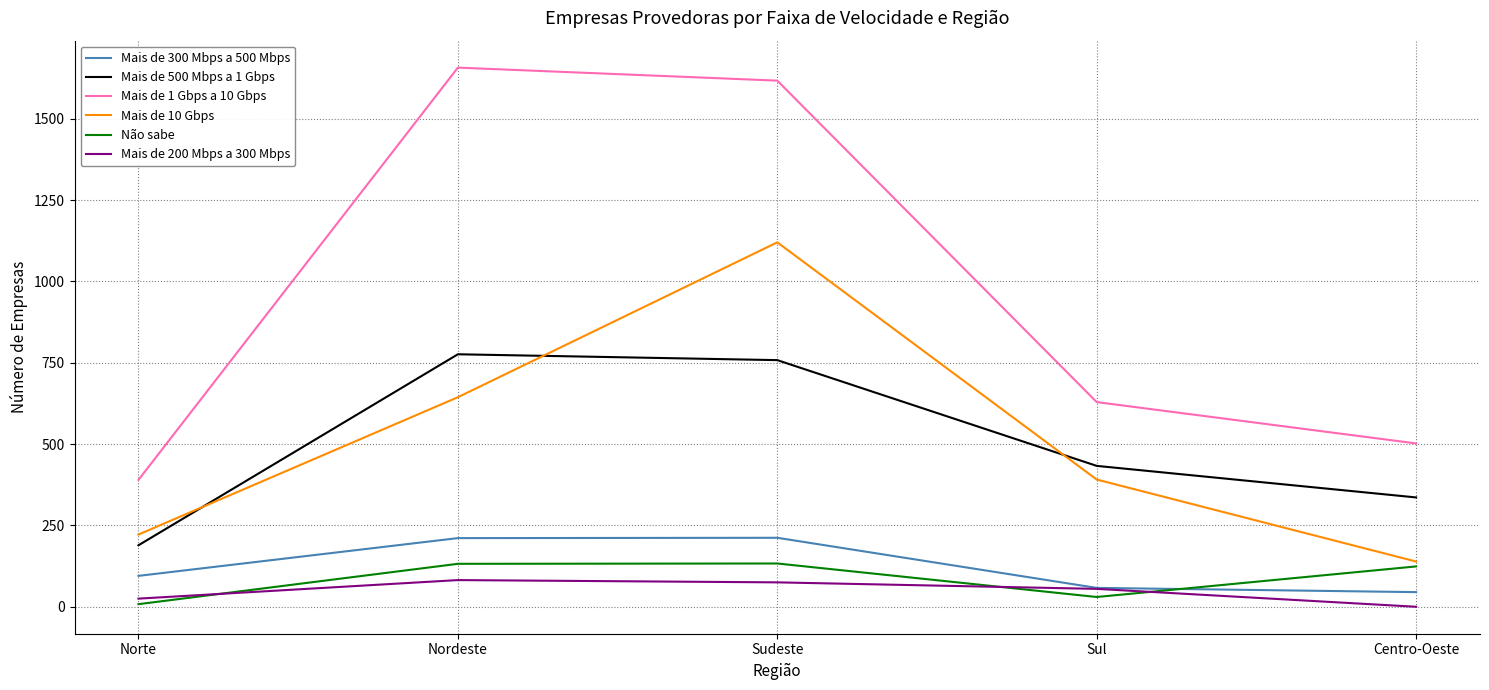

Which series changed the most between Sudeste and Centro-Oeste?

Mais de 1 Gbps a 10 Gbps